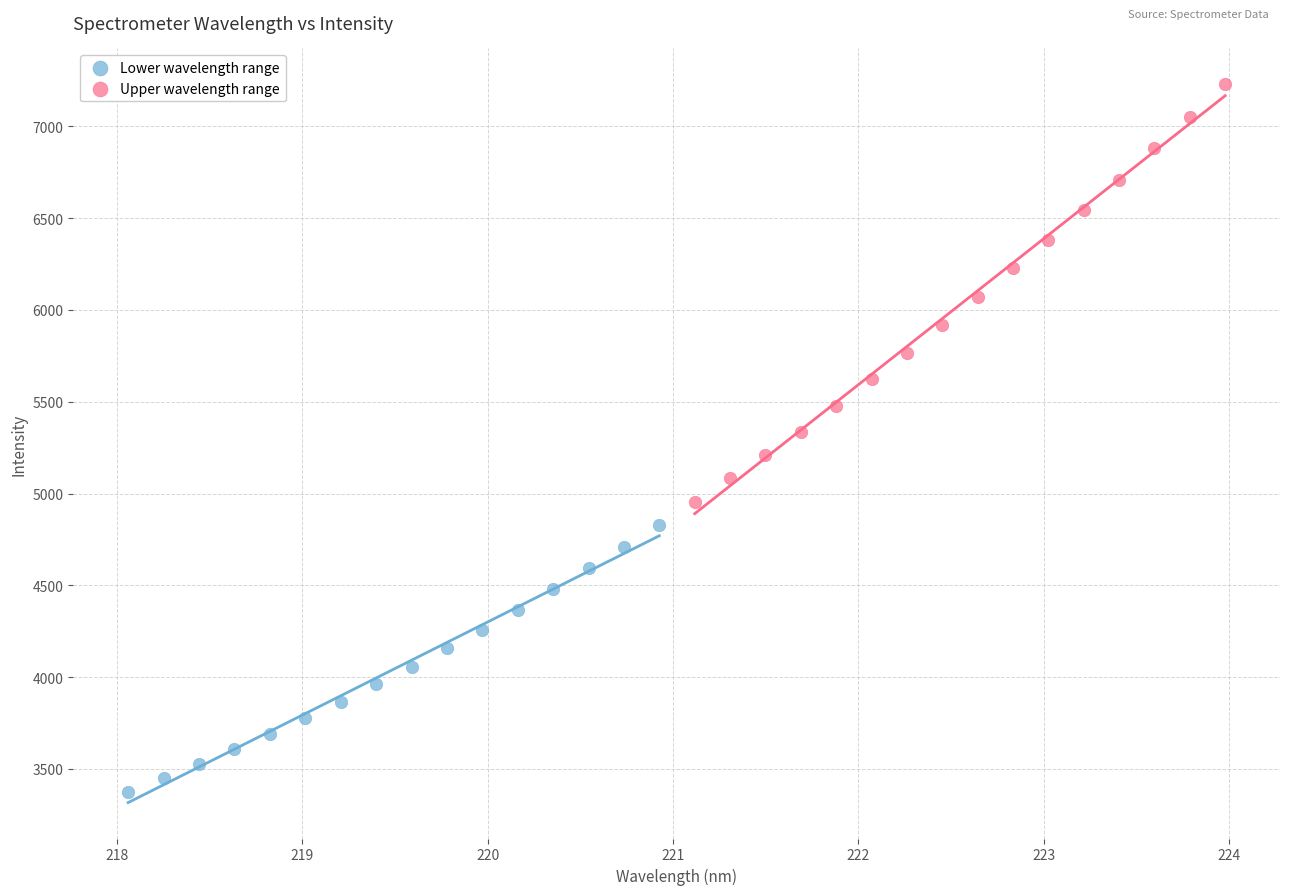

Which series contains the highest Y value?

Upper wavelength range